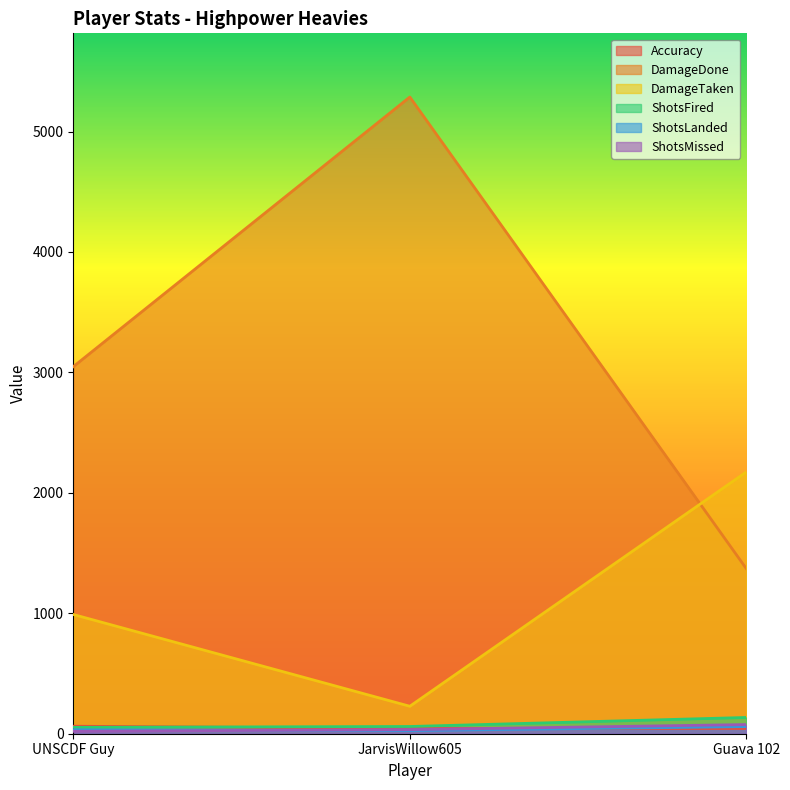

What is the maximum value shown in the chart?

5287.0